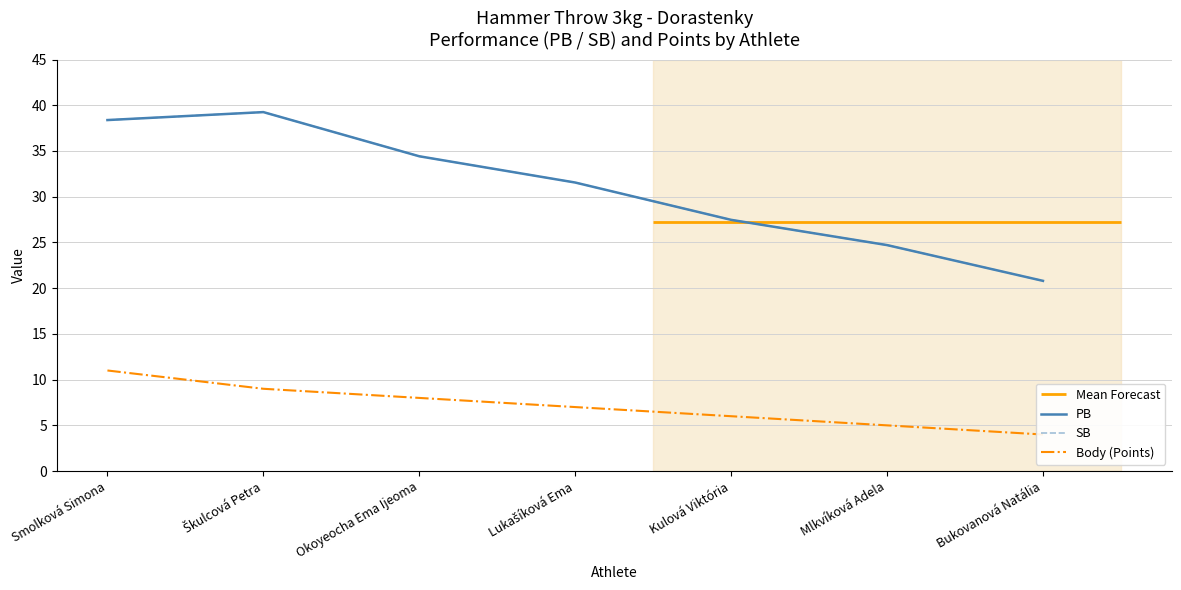

True or false: Body (Points) has more than 1 points higher than both neighbors.

False